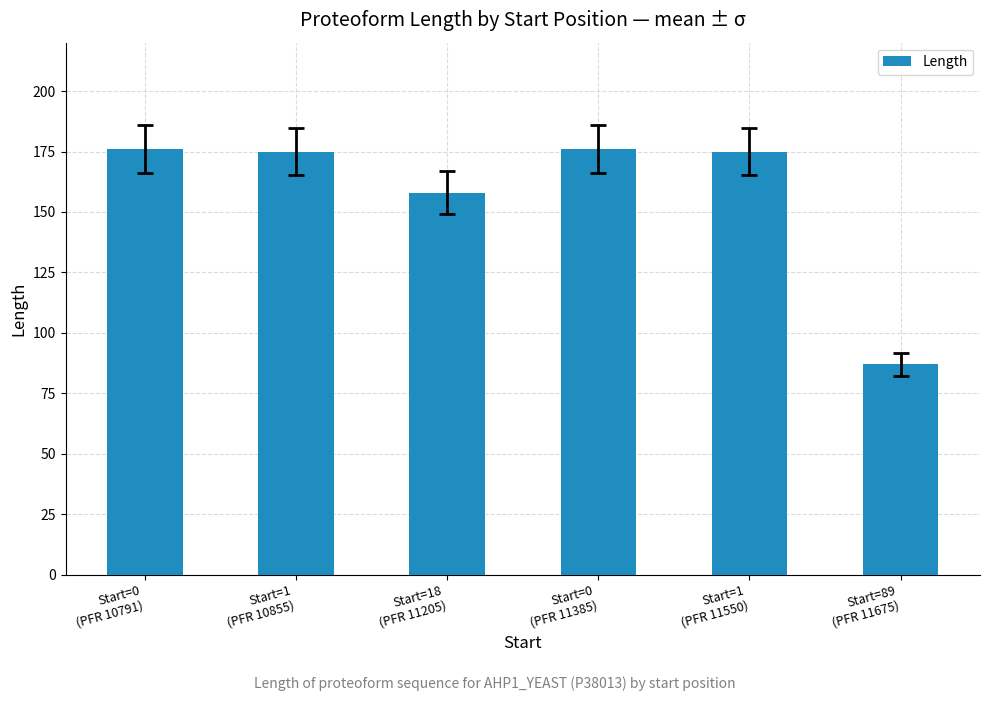

Which label corresponds to the smallest value in the chart?

Start=89
(PFR 11675)